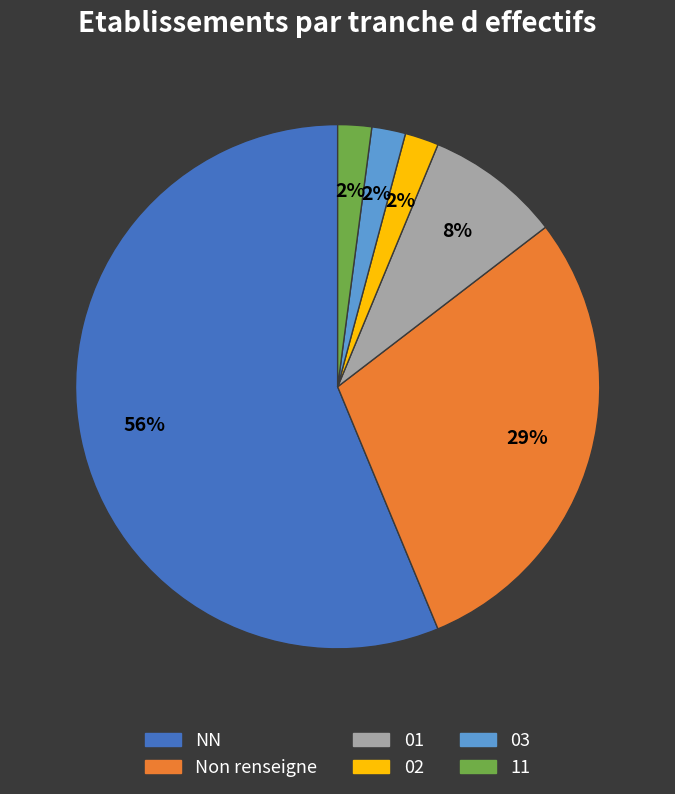

True or false: 01 accounts for 8% of the total.

True